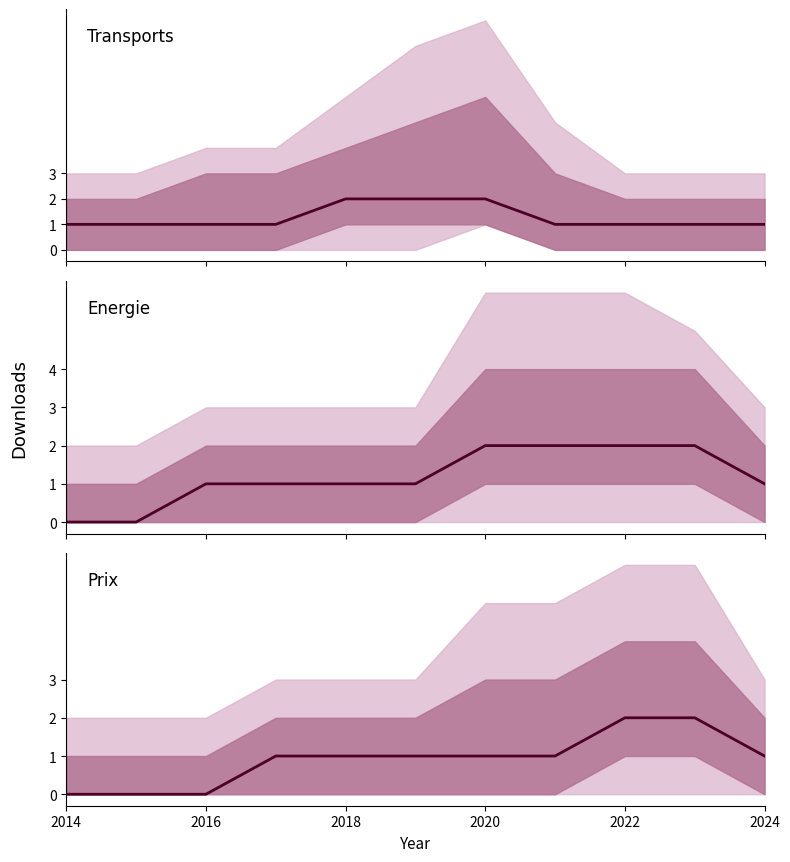

List the series in order of their overall mean, highest first.

Transports, Energie, Prix